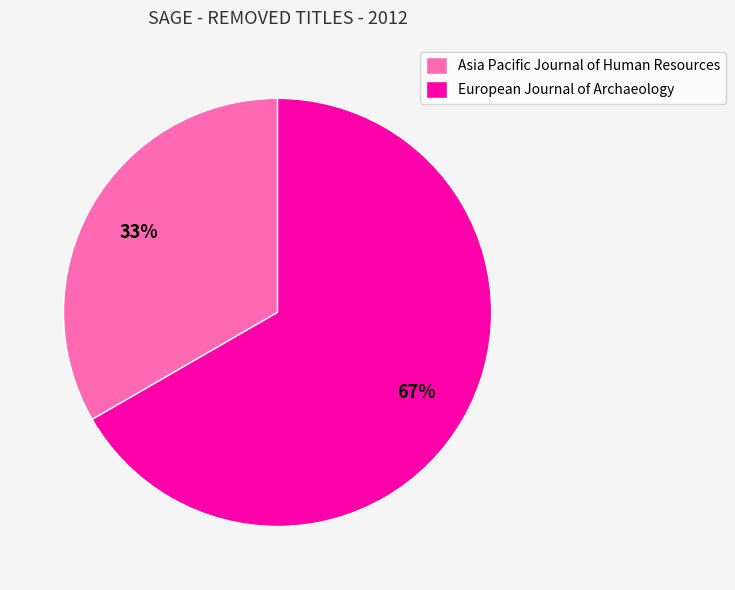

Is it true that Asia Pacific Journal of Human Resources is 23% of the pie?

False